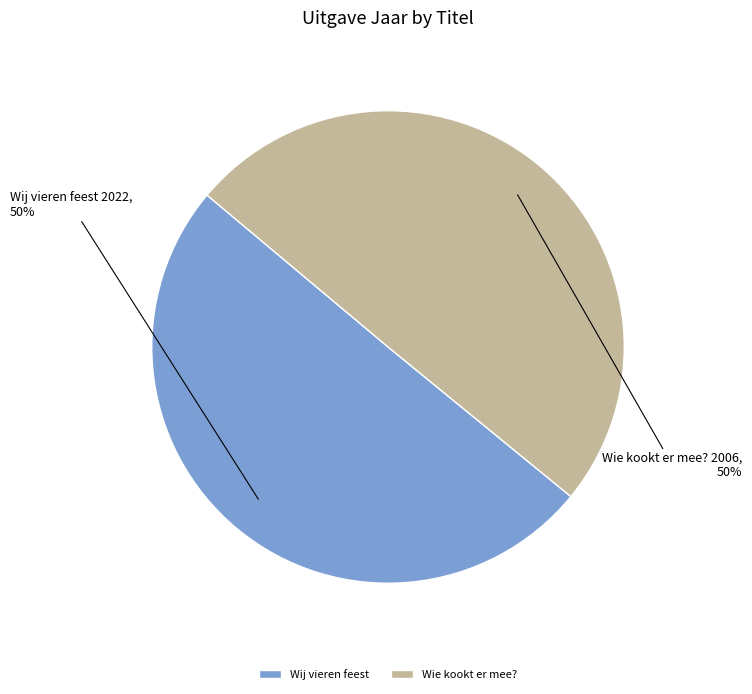

What percentage is the Wij vieren feest slice, to the nearest percent?

50%